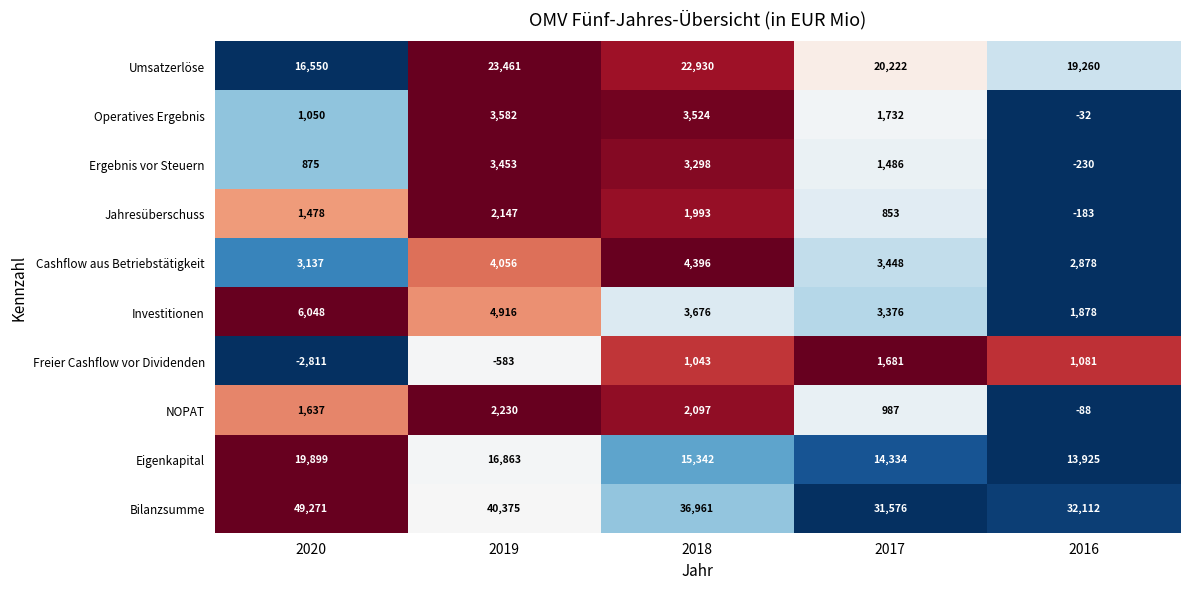

List the labels in order of Investitionen value, largest first.

2020, 2019, 2018, 2017, 2016